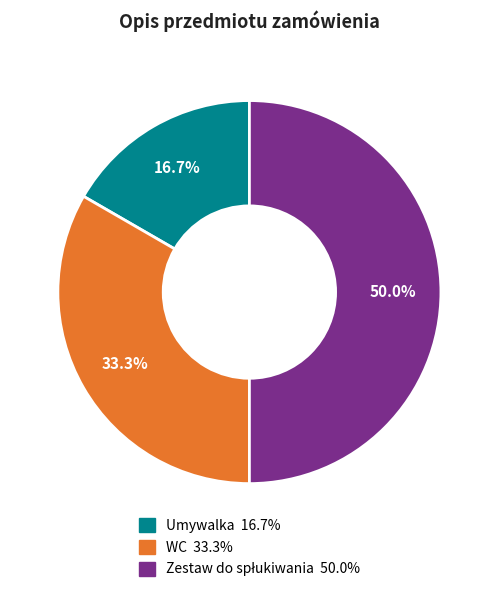

The WC slice represents 25% of the pie. True or false?

False